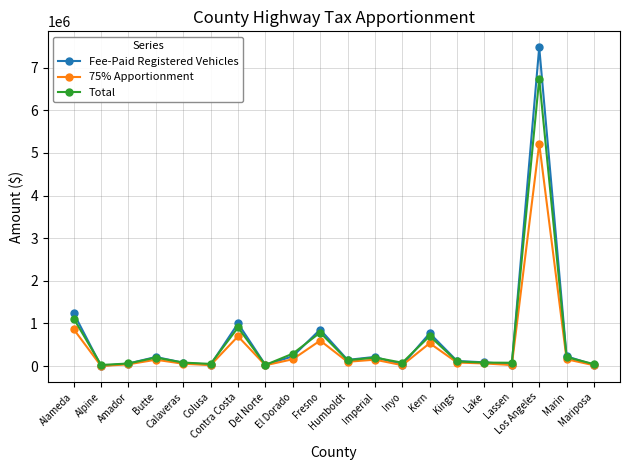

What is the label of the 17th point from the right?

Butte